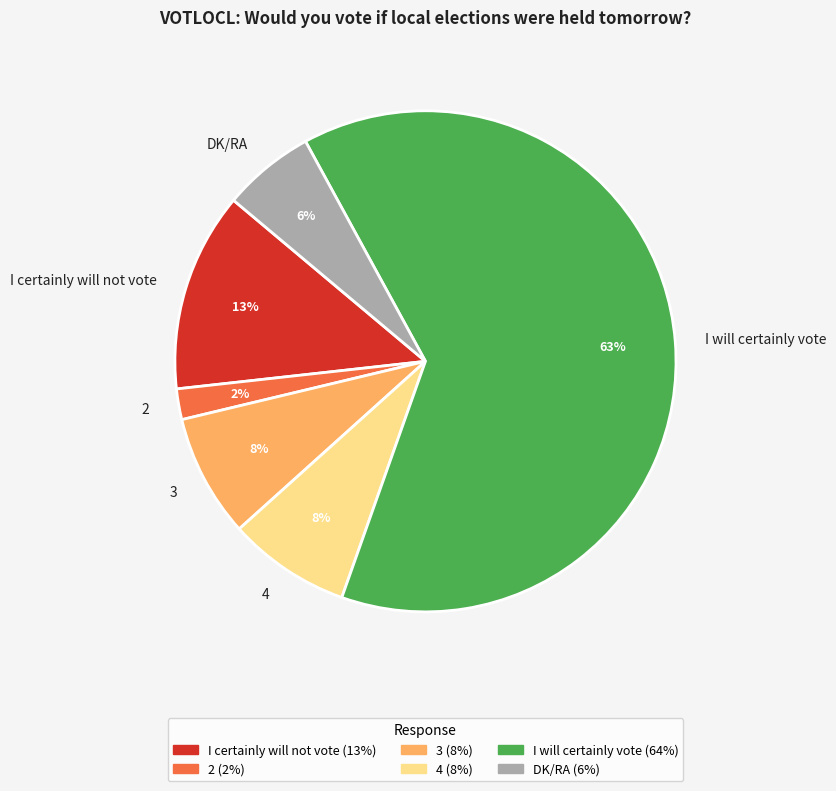

Is there a majority slice in this chart?

Yes